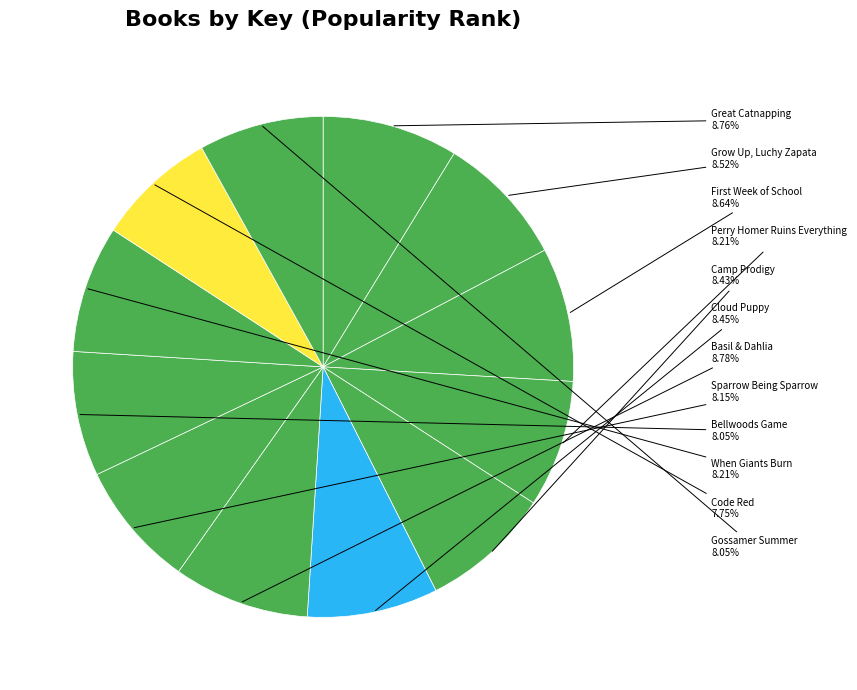

What percentage is the When Giants Burn slice, to the nearest percent?

8%